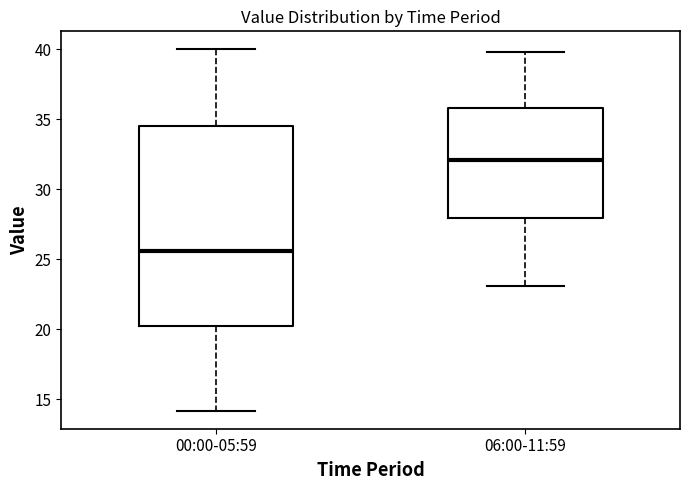

Reading left to right, read every box against the y-axis: the position of its median line, the range the box covers, and the ends of its whiskers. The values are not printed on the chart, so give them approximately, as read against the axis.

00:00-05:59: median 25.5, box 20.5 to 34.5, whiskers 14.0 to 40.0
06:00-11:59: median 32.0, box 28.0 to 36.0, whiskers 23.0 to 40.0